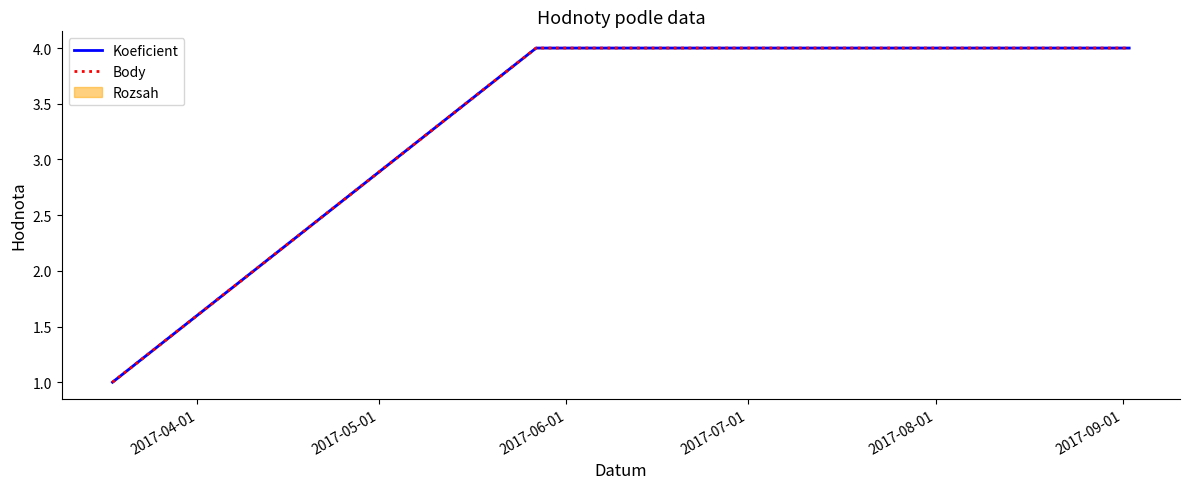

What is the label of the 3rd point from the left?

2017-06-01